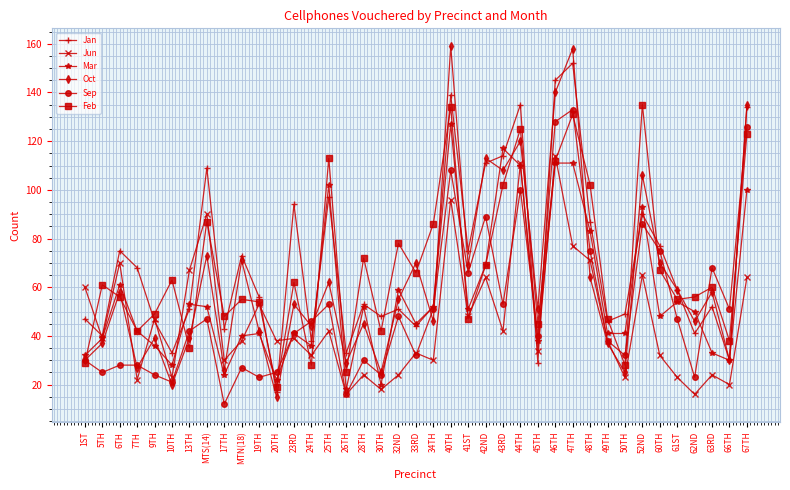

What is the sum of the Sep values at 63RD and 45TH?

108